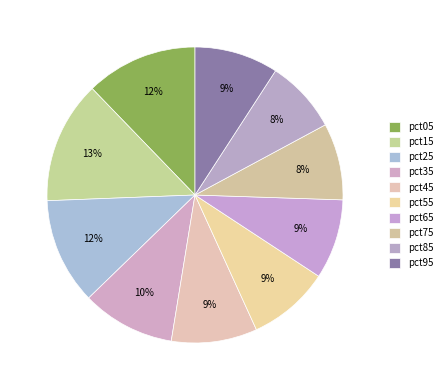

What percentage is NOT represented by pct65?

91.3%